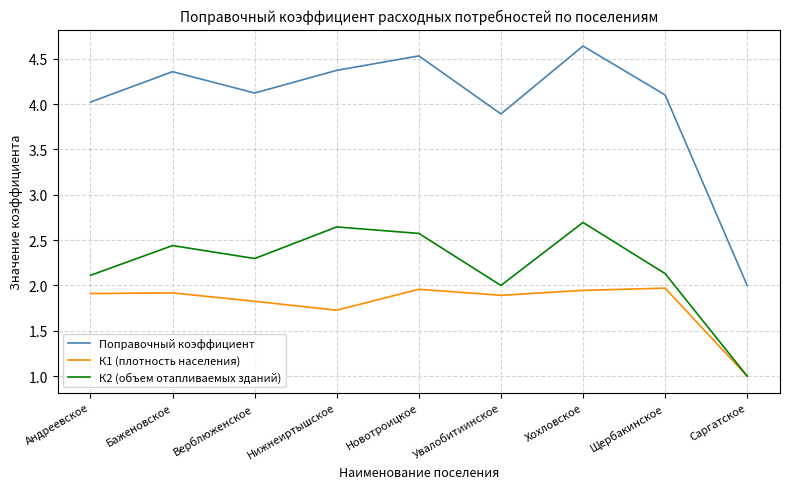

At which category is the sum across all series the highest?

Хохловское